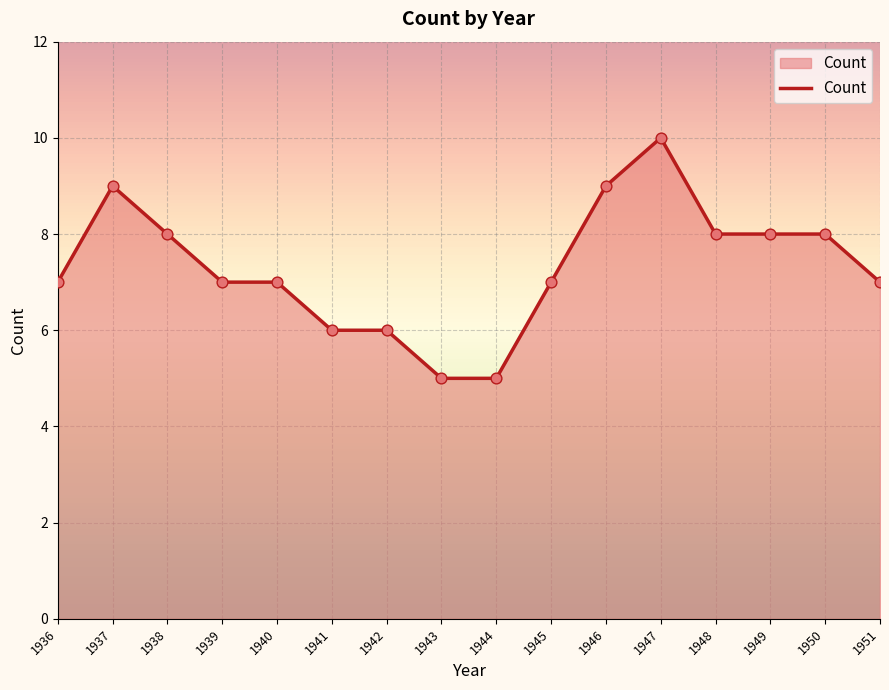

Approximately how many times larger is the value at 1938 compared to 1948?

1.0